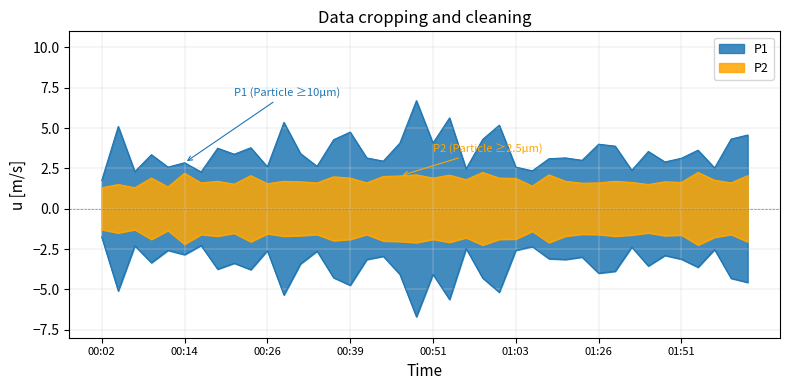

Reading right to left, list all the values displayed in this chart.

P1: 02:03=4.6	02:01=4.3	01:58=2.5	01:56=3.6	01:51=3.1	01:49=2.9	01:46=3.5	01:43=2.4	01:41=3.9	01:26=4.0	01:13=3.0	01:11=3.1	01:08=3.1	01:06=2.4	01:03=2.6	01:01=5.2	00:58=4.3	00:56=2.5	00:53=5.6	00:51=4.1	00:49=6.7	00:46=4.1	00:44=3.0	00:41=3.1	00:39=4.8	00:36=4.3	00:34=2.6	00:31=3.4	00:29=5.3	00:26=2.6	00:24=3.8	00:22=3.4	00:19=3.8	00:17=2.3	00:14=2.9	00:12=2.6	00:09=3.4	00:07=2.3	00:04=5.1	00:02=1.8
P2: 02:03=2.0	02:01=1.6	01:58=1.8	01:56=2.2	01:51=1.6	01:49=1.7	01:46=1.5	01:43=1.6	01:41=1.7	01:26=1.6	01:13=1.6	01:11=1.7	01:08=2.1	01:06=1.4	01:03=1.9	01:01=1.9	00:58=2.2	00:56=1.8	00:53=2.1	00:51=1.9	00:49=2.1	00:46=2.0	00:44=2.0	00:41=1.6	00:39=1.9	00:36=2.0	00:34=1.6	00:31=1.7	00:29=1.7	00:26=1.6	00:24=2.0	00:22=1.5	00:19=1.7	00:17=1.6	00:14=2.2	00:12=1.4	00:09=1.9	00:07=1.3	00:04=1.5	00:02=1.3